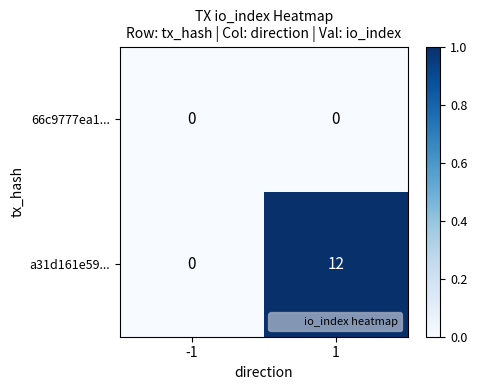

Rank the series by their maximum value, from lowest to highest.

66c9777ea1..., a31d161e59...